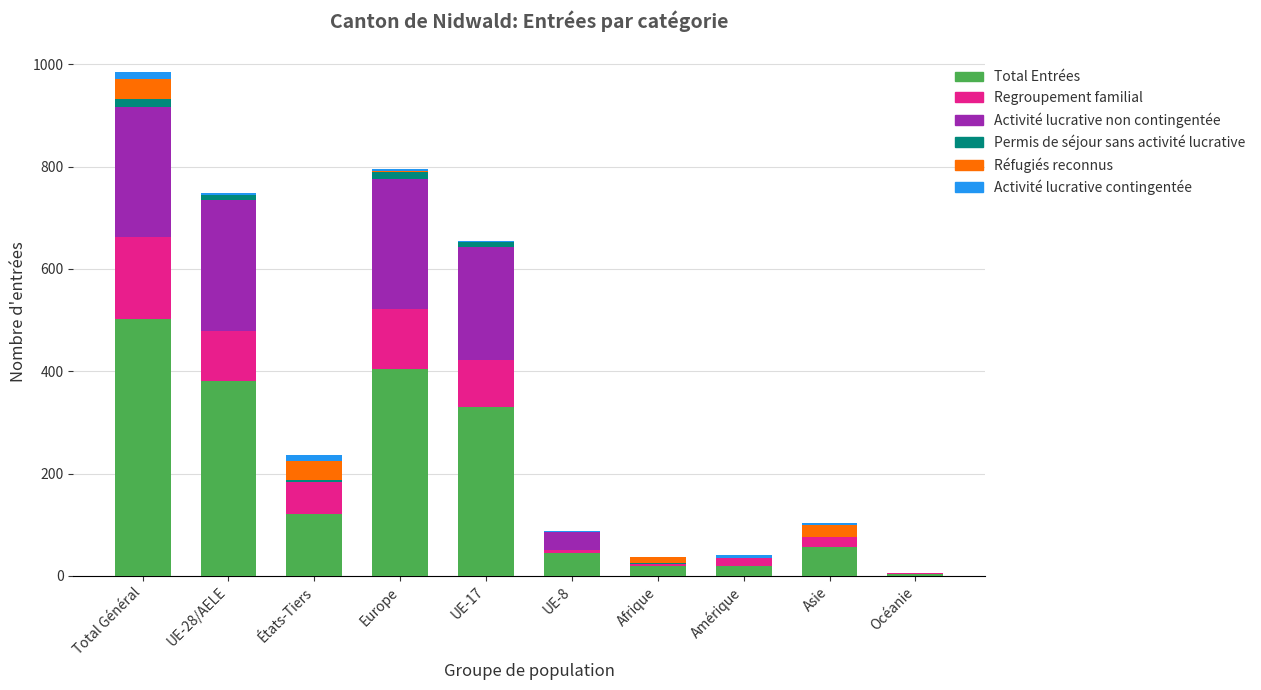

Where does the Total Entrées series first go above 122?

Total Général